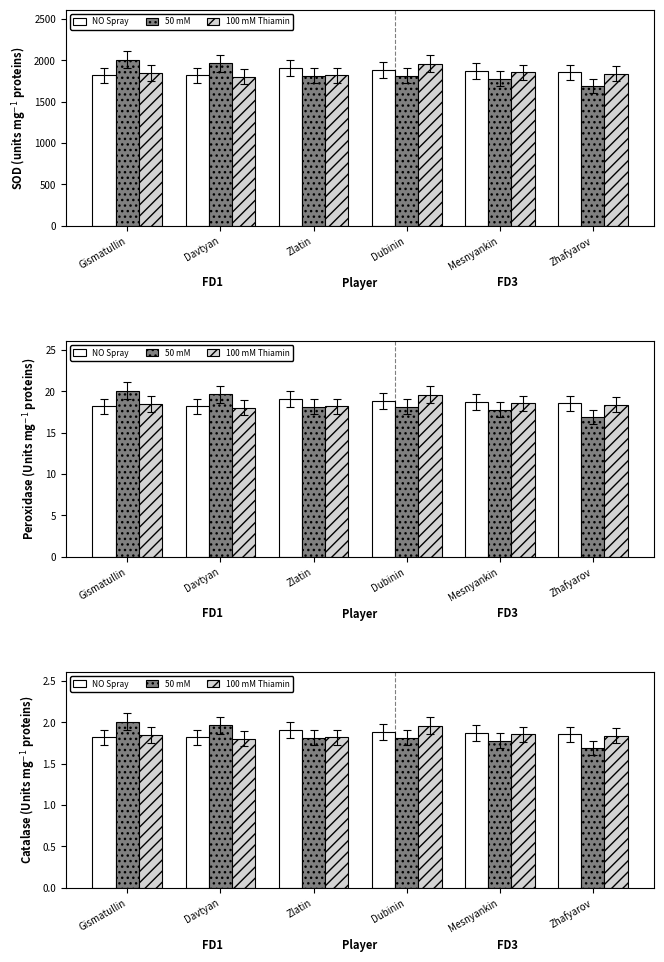

How many distinct data groups are displayed?

3